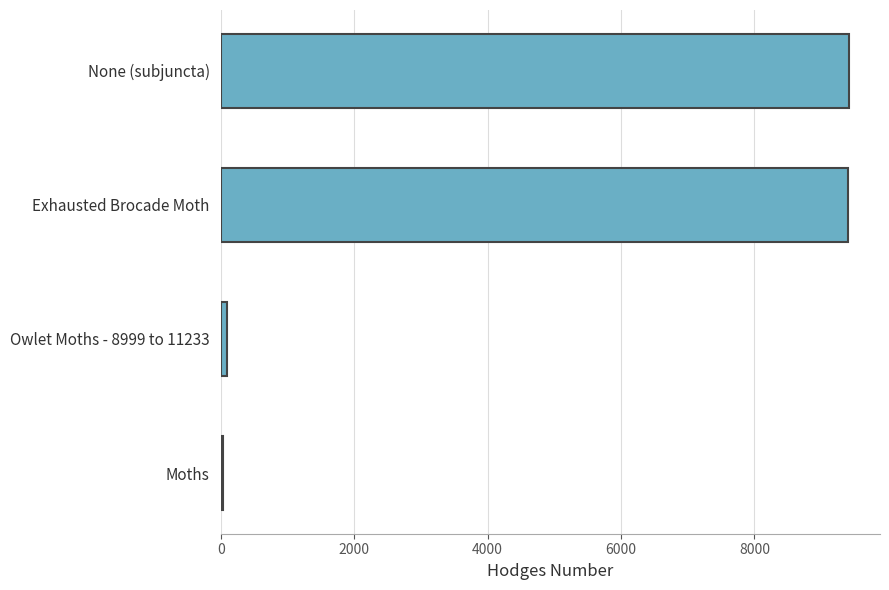

Which has a higher value, Moths or Exhausted Brocade Moth?

Exhausted Brocade Moth